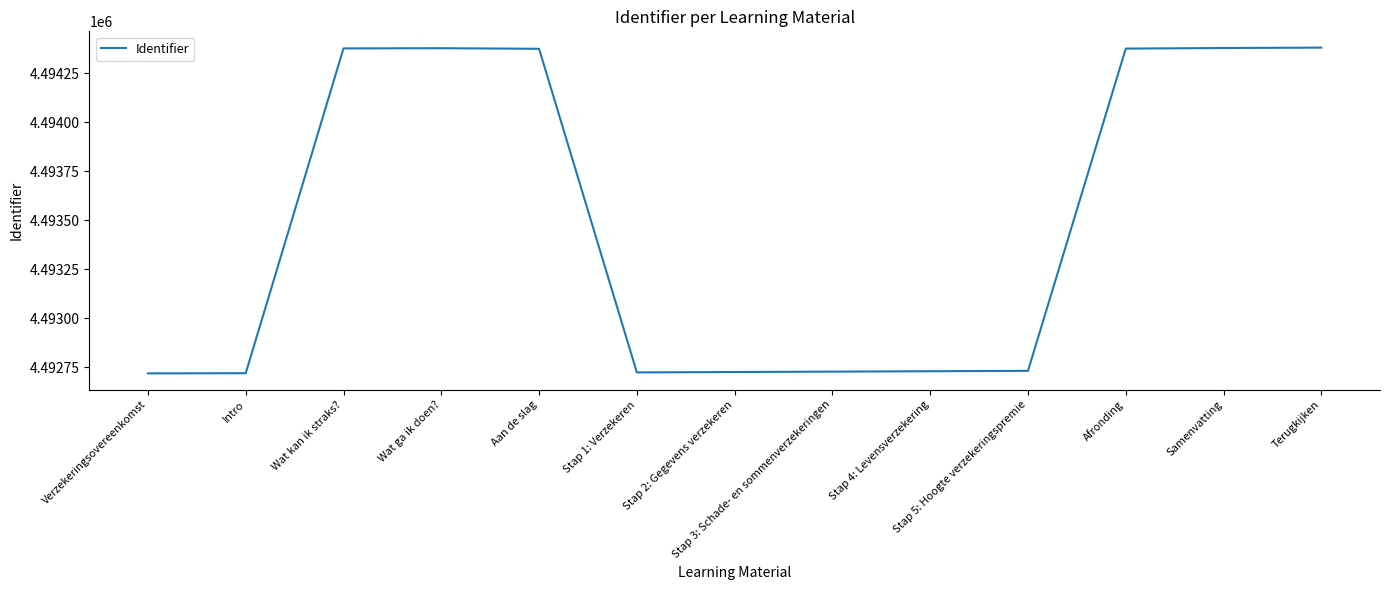

What is the greatest value displayed?

4494380